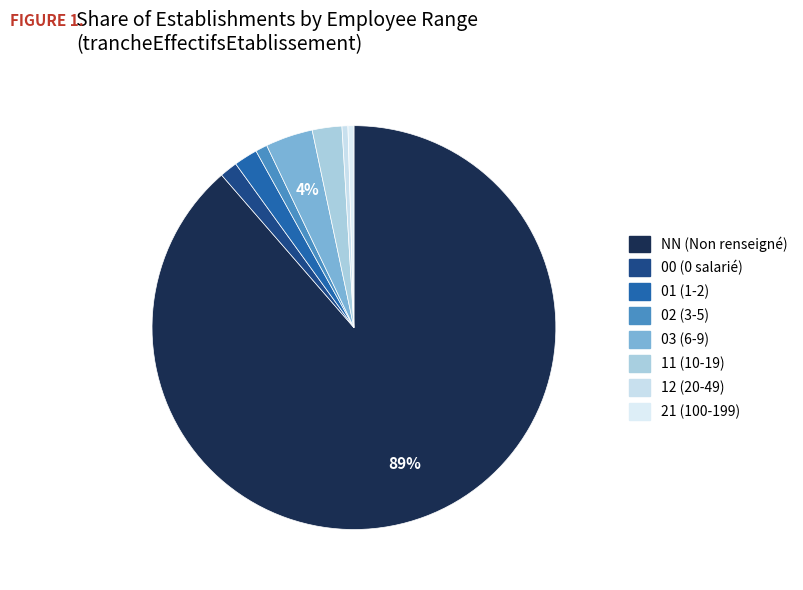

How many slices are in this pie chart?

8